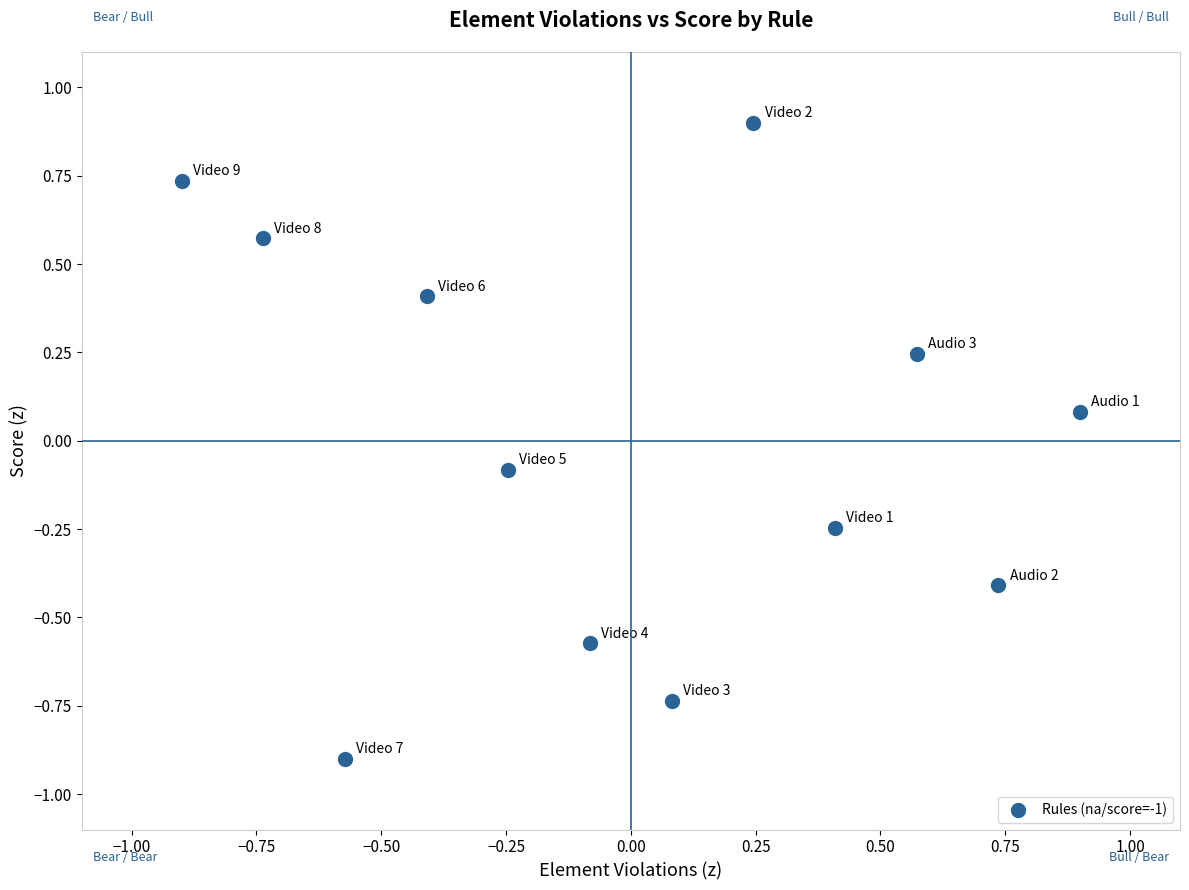

What is the range of Y values (max minus min)?

1.8